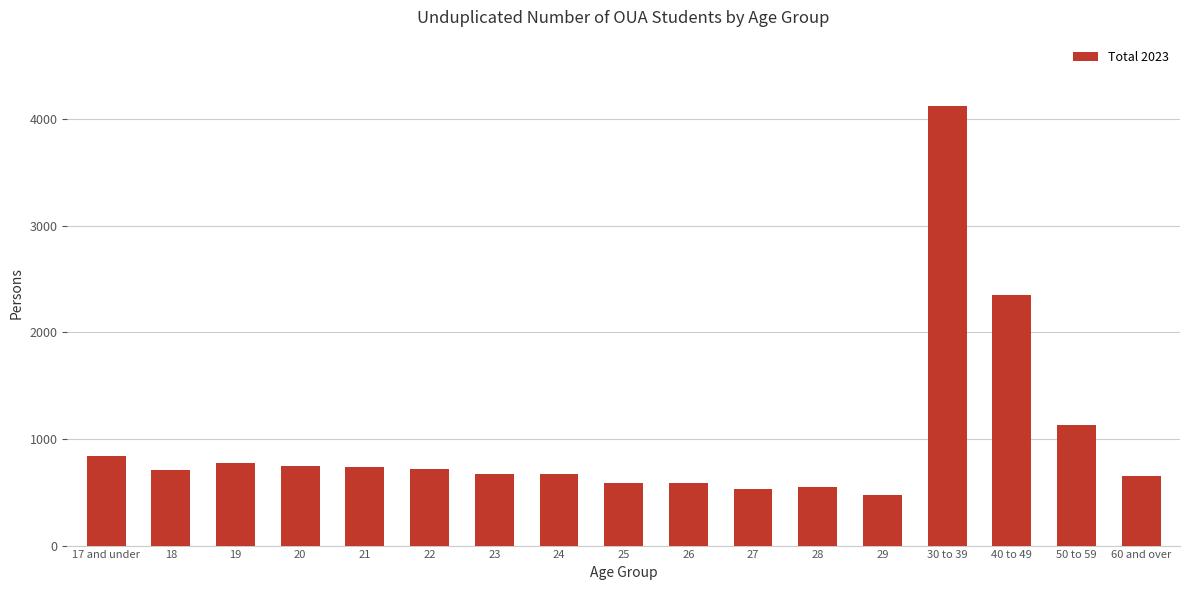

What position from the left is 21?

5